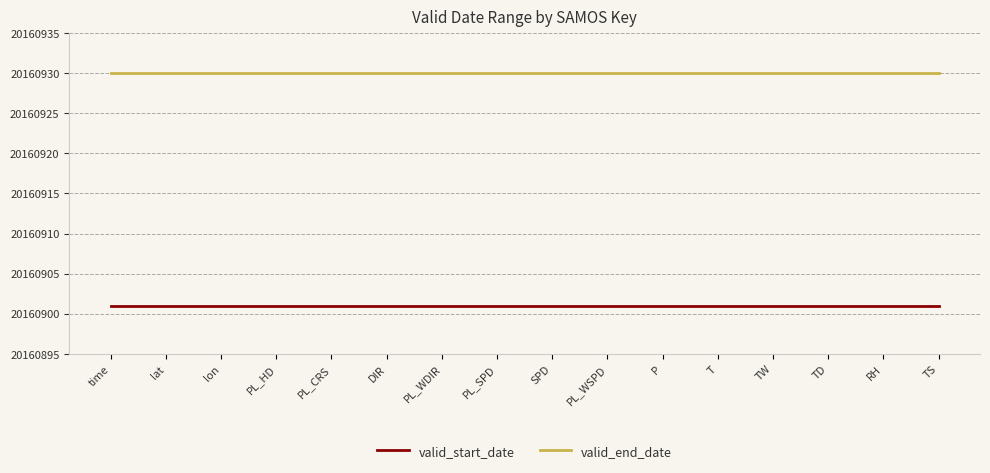

Rank the series by their maximum value, from highest to lowest.

valid_end_date, valid_start_date